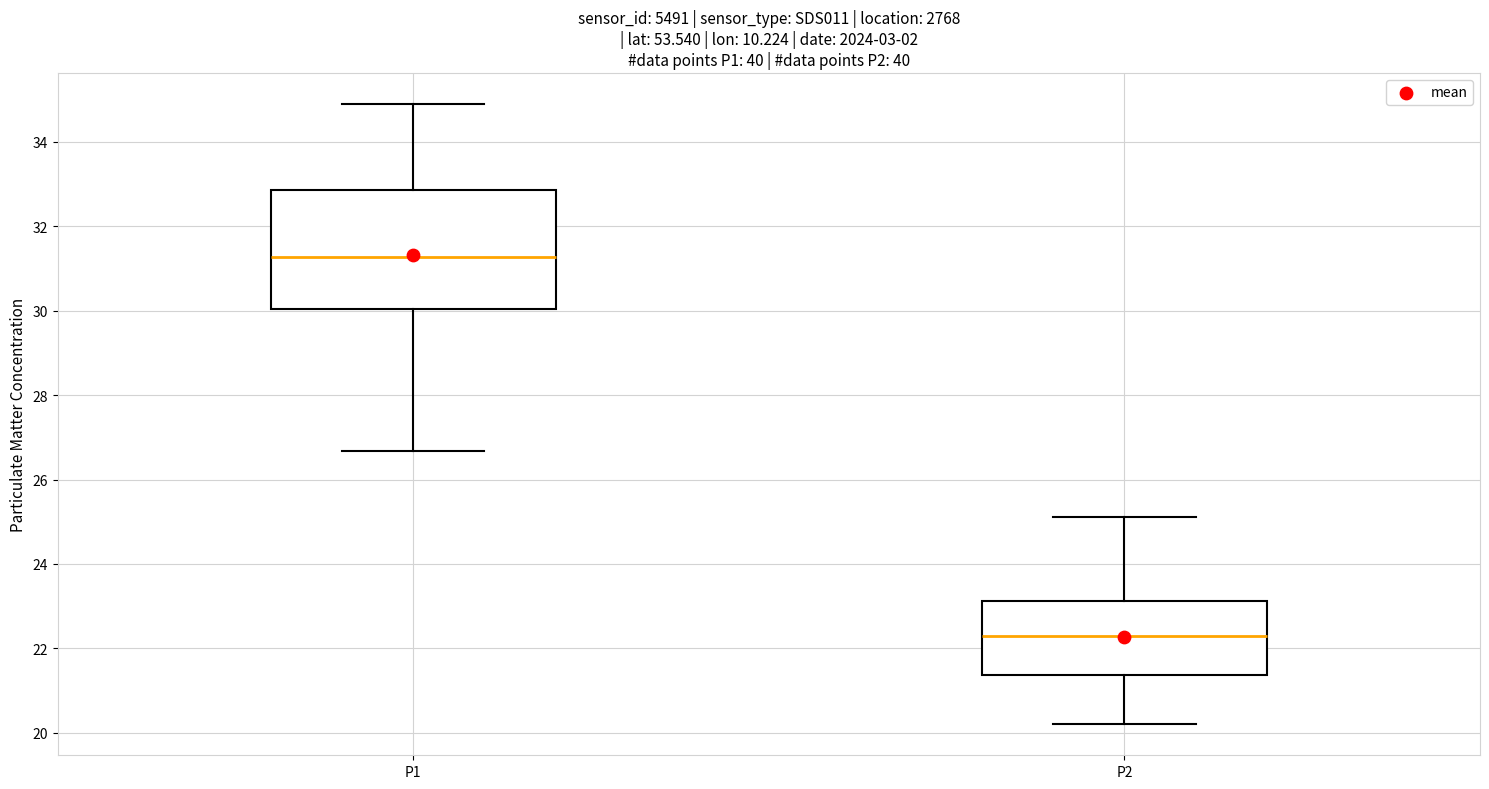

Comparing the boxes themselves (not the whiskers), which one is the tallest?

P1